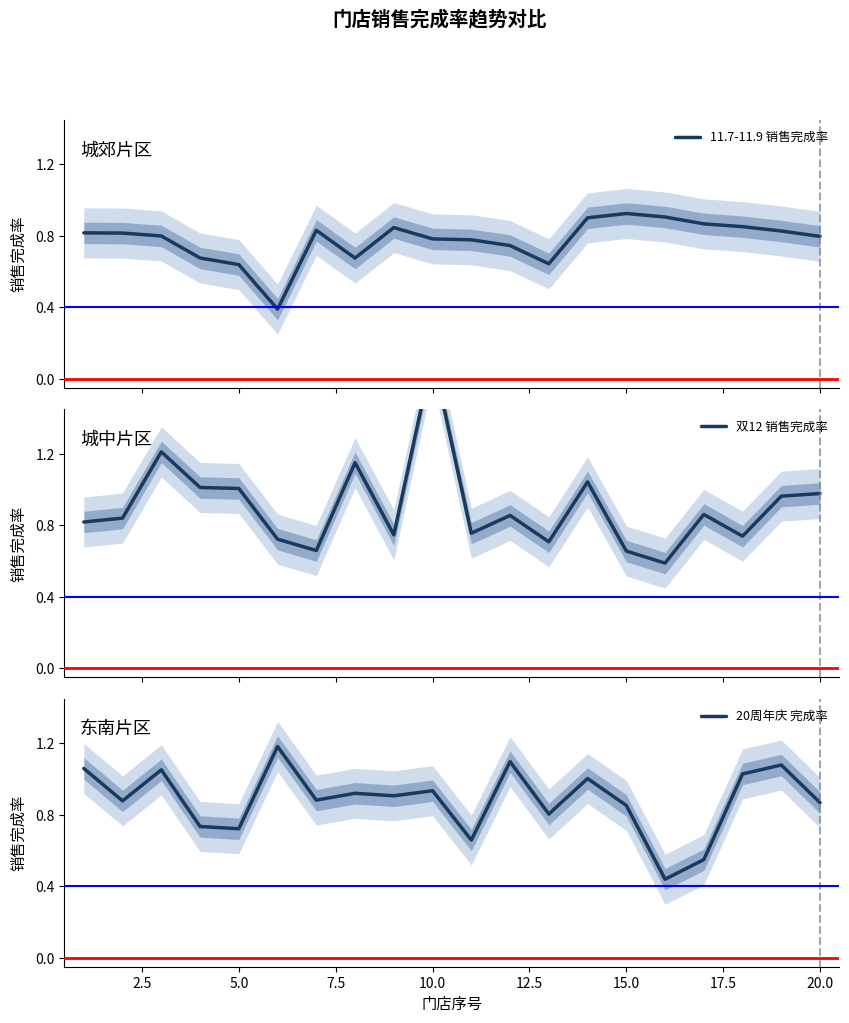

What is the lowest value of the 双12 销售完成率 series?

0.6